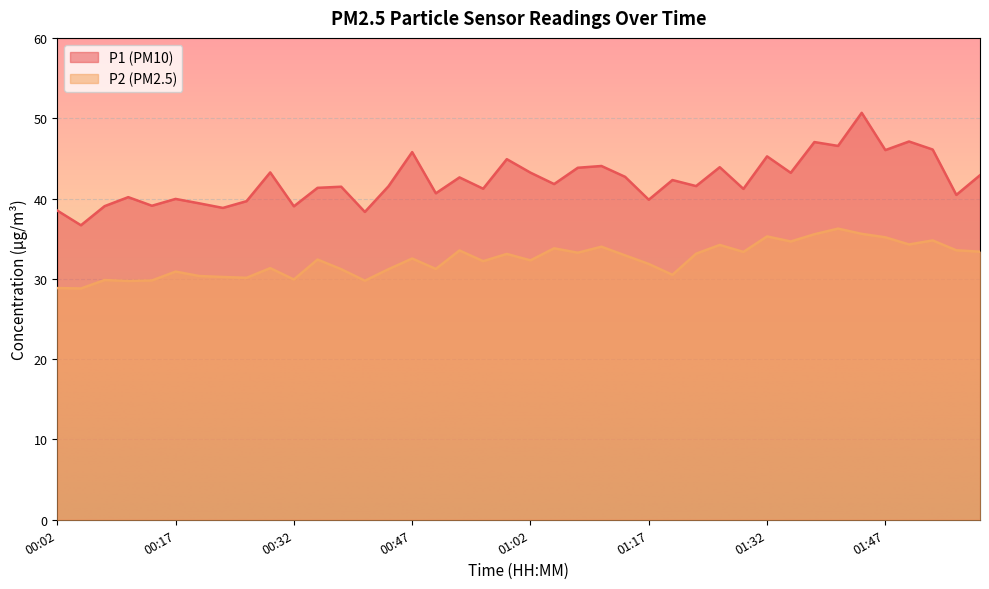

Does the chart display data point markers on the line(s)?

No